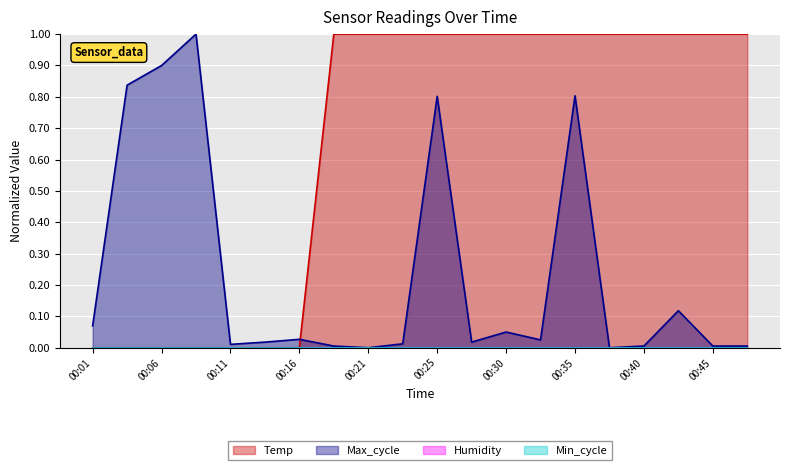

Which series has the largest total across all categories?

Temp